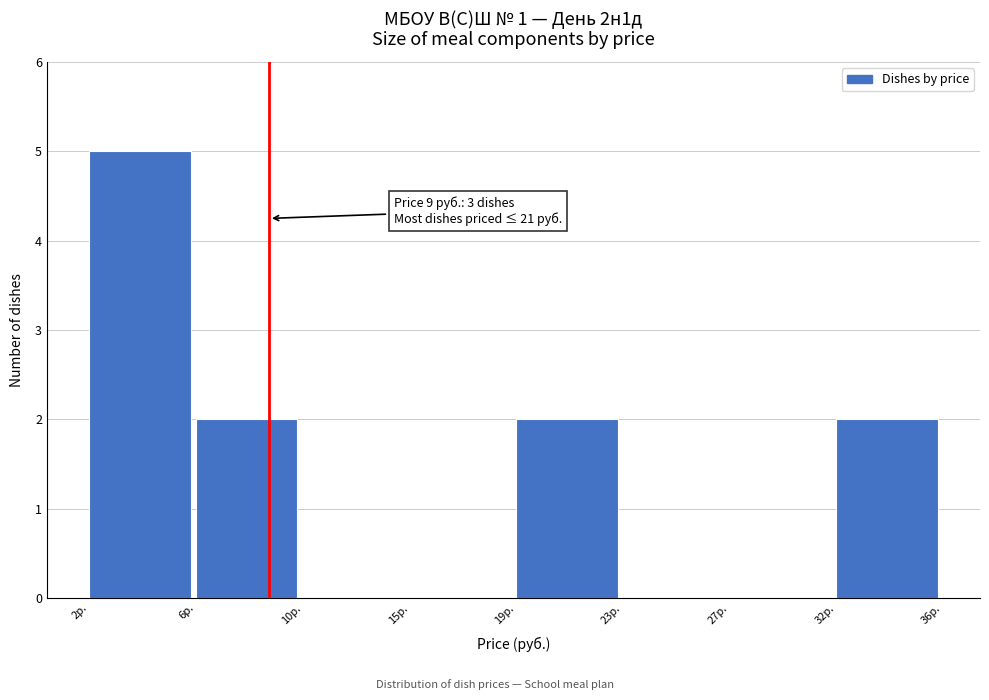

Reading left to right, extract all data points from this chart.

2р.=5	6р.=2	10р.=0	15р.=0	19р.=2	23р.=0	27р.=0	32р.=2